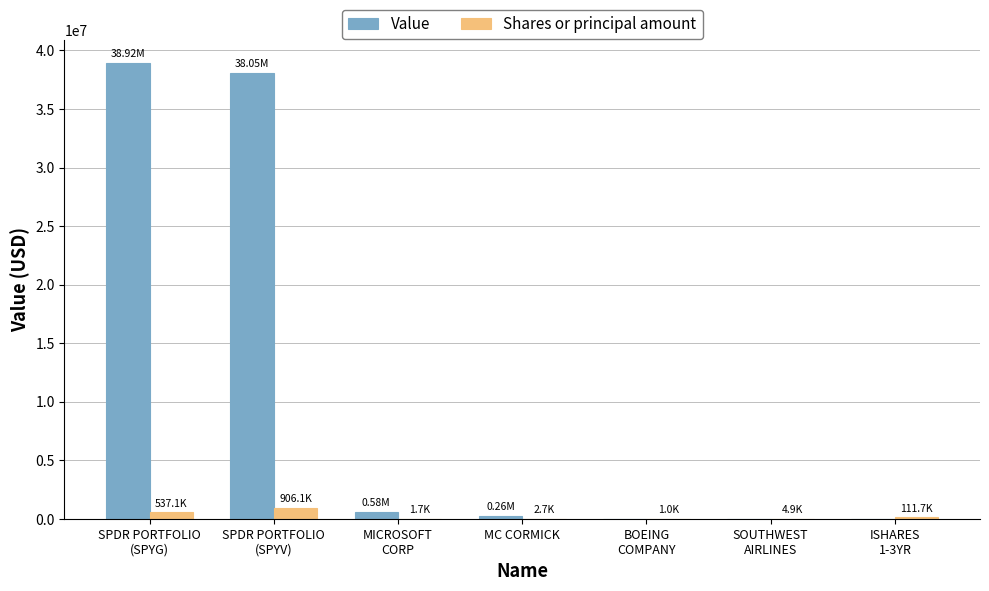

What is the sum of all Value values?

77815000